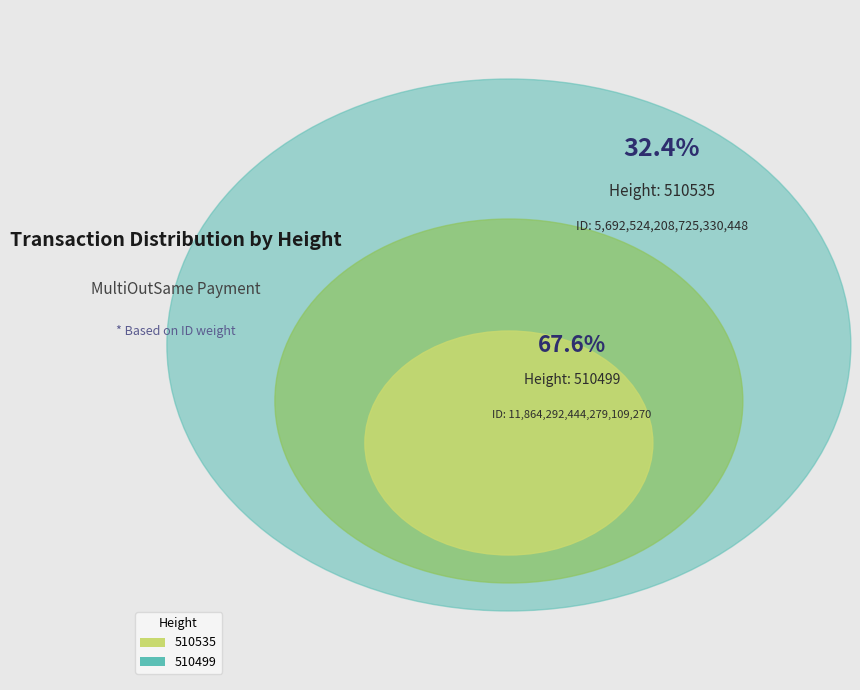

Rank the categories by value from highest to lowest.

510499, 510535